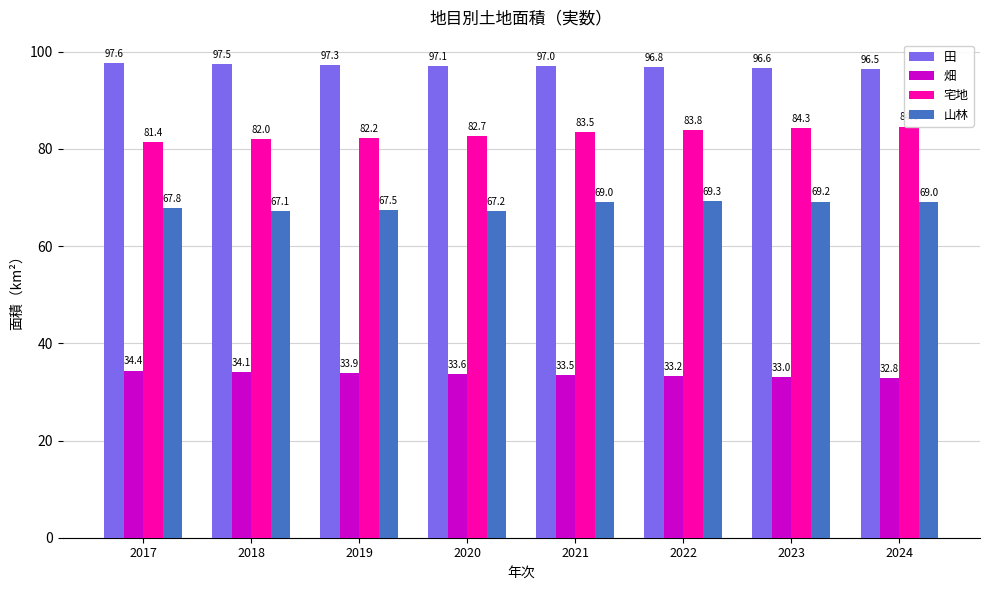

What is the difference between the maximum and minimum values in the 畑 series?

1.6